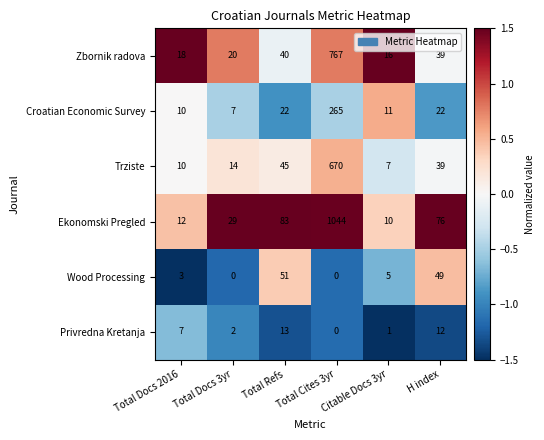

How many series are shown in this chart?

6